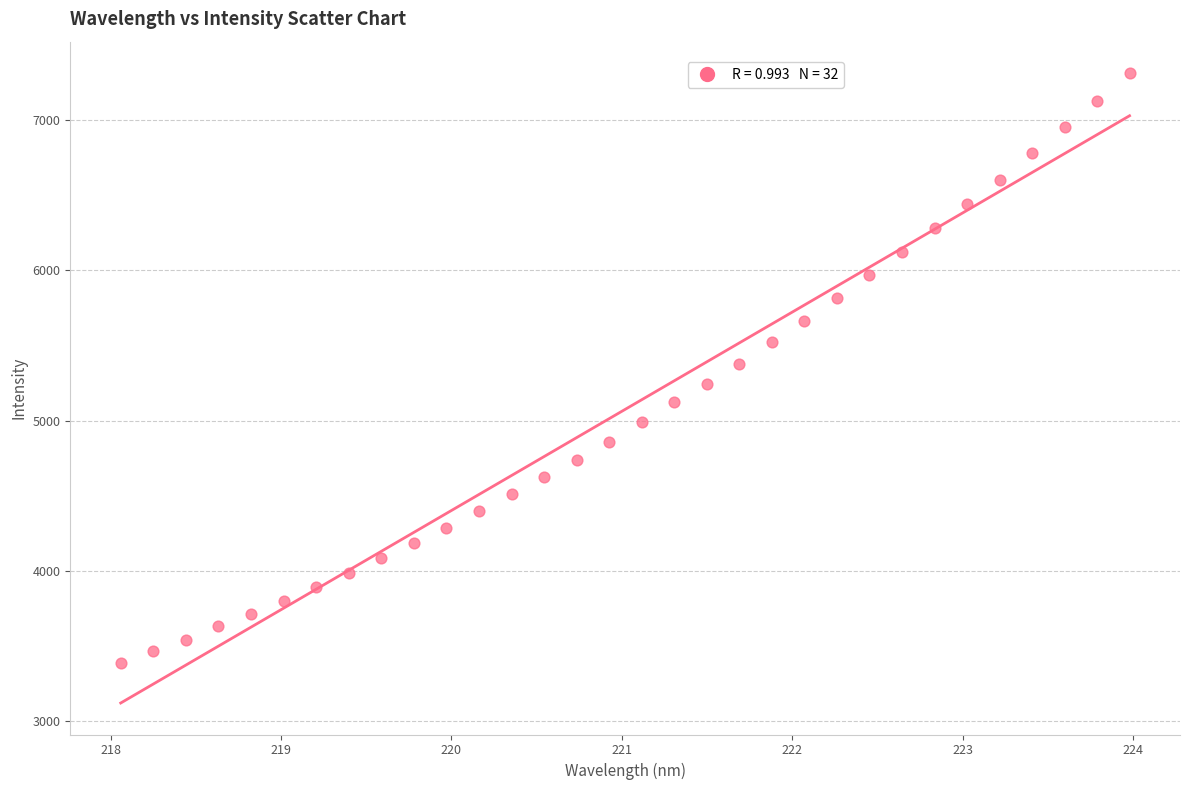

What is the range of Y values (max minus min)?

3926.3